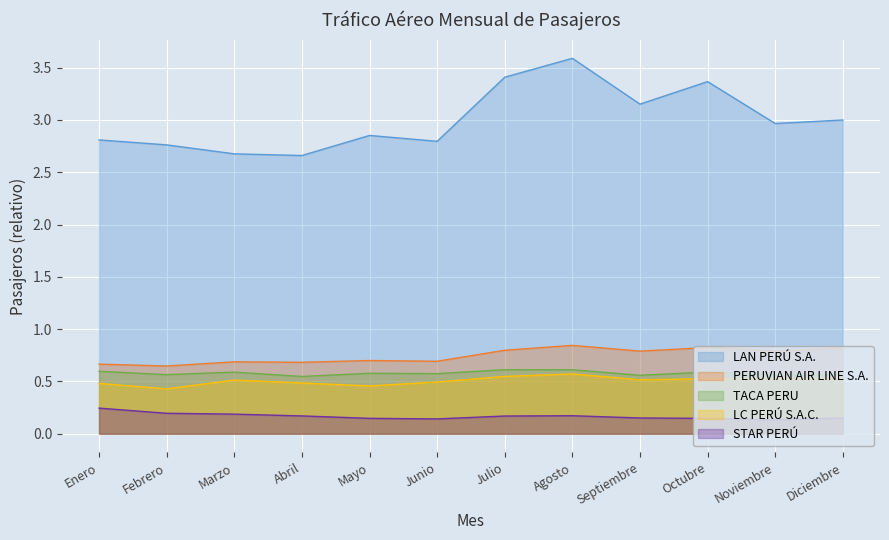

What is the difference between the maximum and minimum values in the TACA PERU series?

0.1